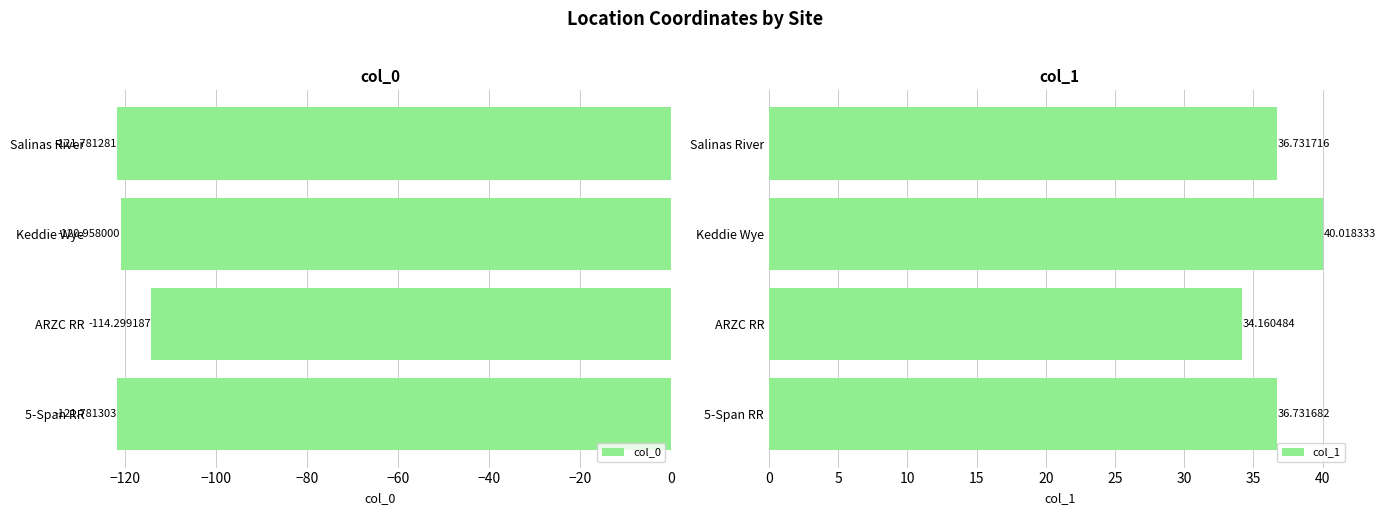

At how many categories does at least one series exceed -42?

4